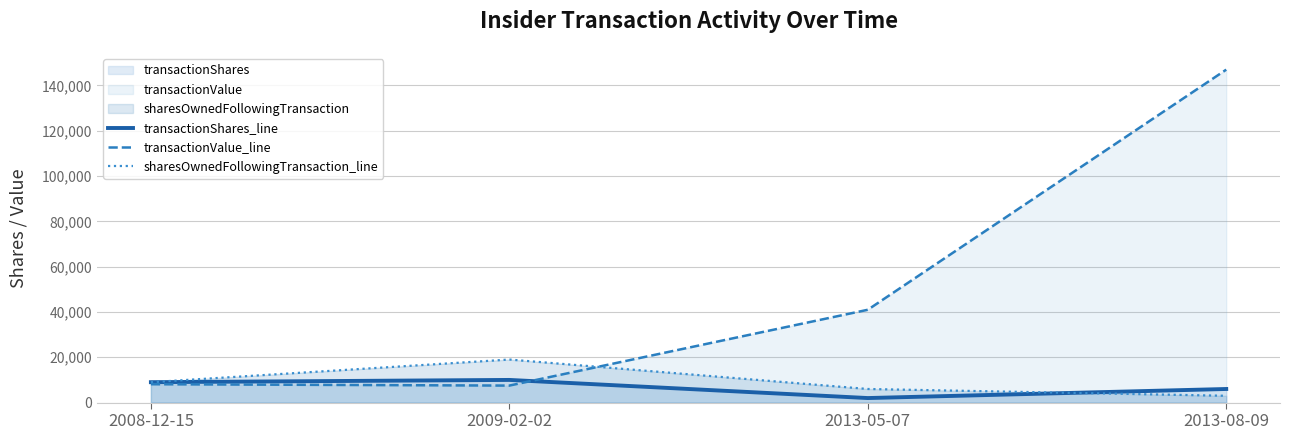

How many times do transactionValue_line and transactionShares_line cross each other?

1